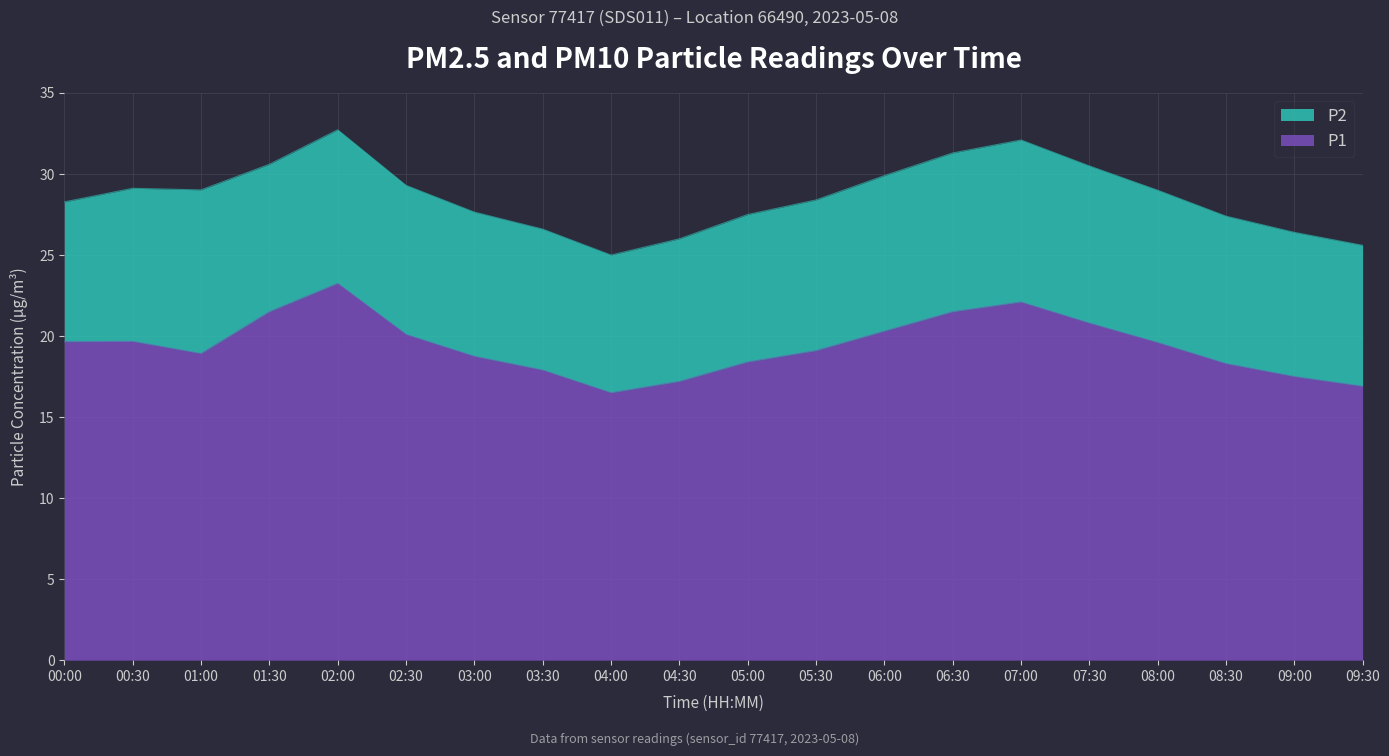

What is the difference between the values at 08:30 and 06:00?

2.0